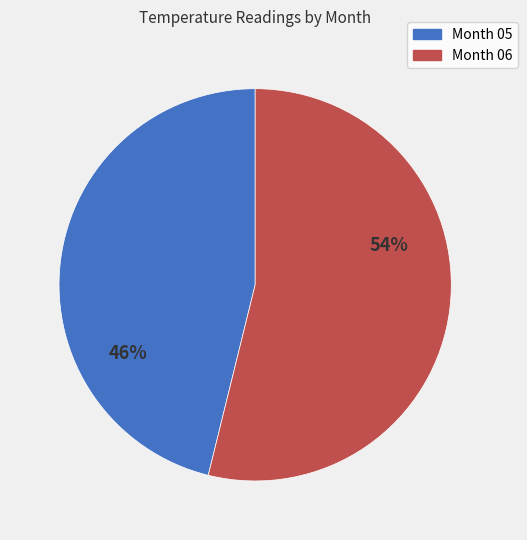

To the nearest percent, what is the average slice percentage?

50%